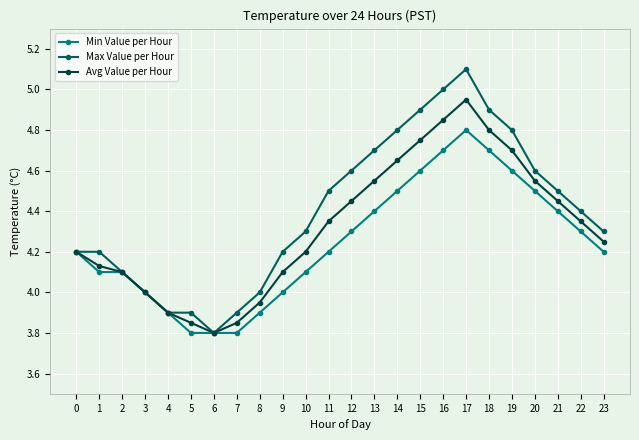

Does the chart display data point markers on the line(s)?

Yes